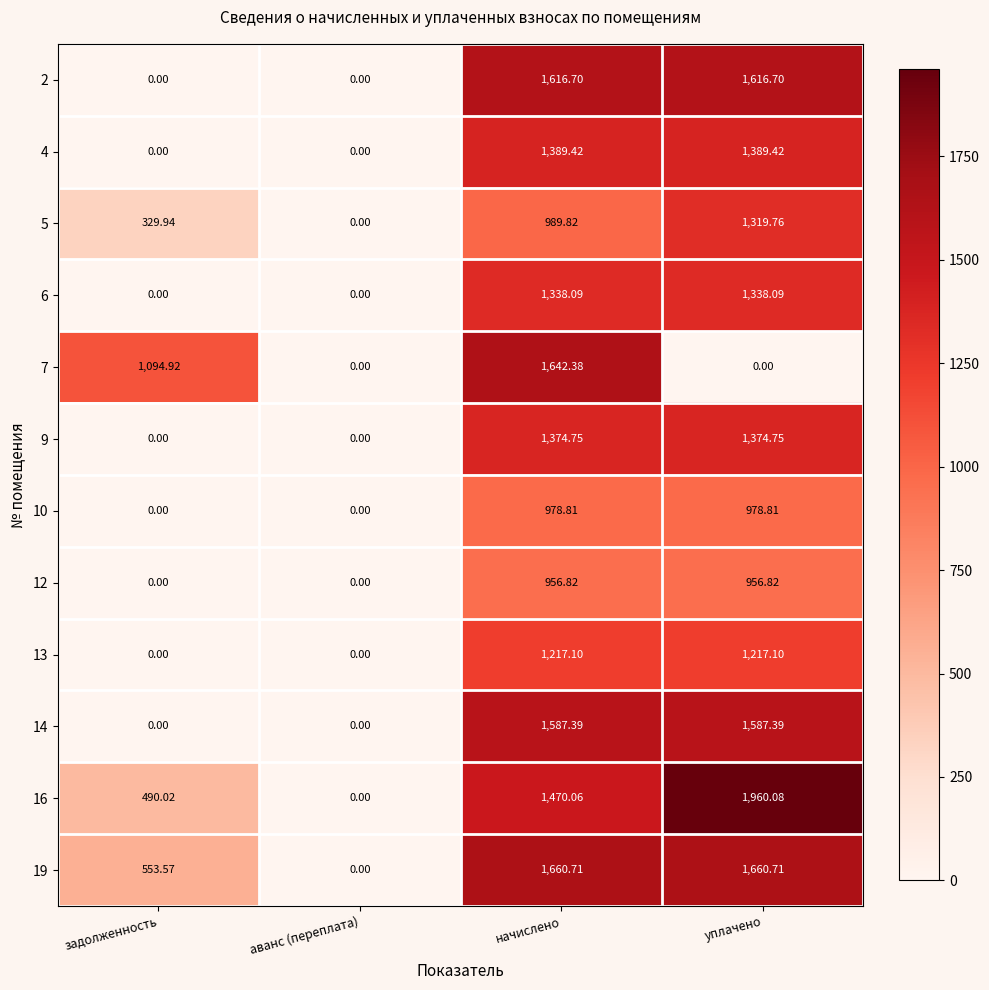

At which label does 14 first exceed 1587?

начислено